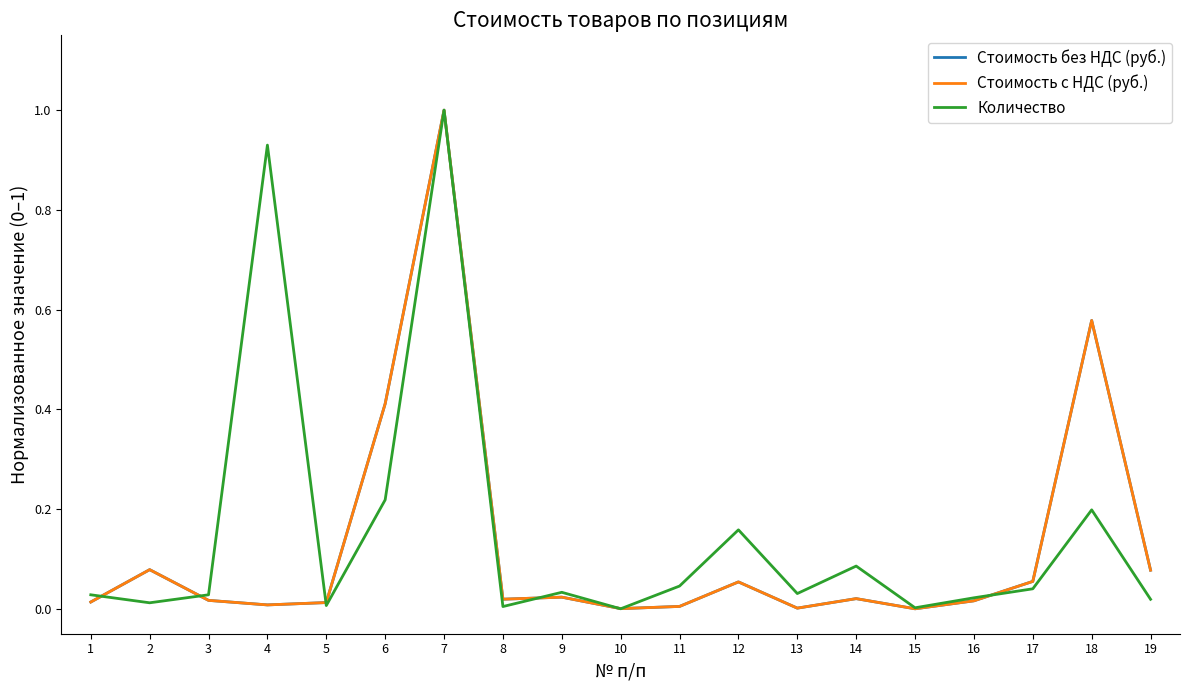

Reading left to right, extract all data points from this chart.

Стоимость без НДС (руб.): 0.0	0.1	0.0	0.0	0.0	0.4	1.0	0.0	0.0	0.0	0.0	0.1	0.0	0.0	0.0	0.0	0.1	0.6	0.1
Стоимость с НДС (руб.): 0.0	0.1	0.0	0.0	0.0	0.4	1.0	0.0	0.0	0.0	0.0	0.1	0.0	0.0	0.0	0.0	0.1	0.6	0.1
Количество: 0.0	0.0	0.0	0.9	0.0	0.2	1.0	0.0	0.0	0.0	0.0	0.2	0.0	0.1	0.0	0.0	0.0	0.2	0.0